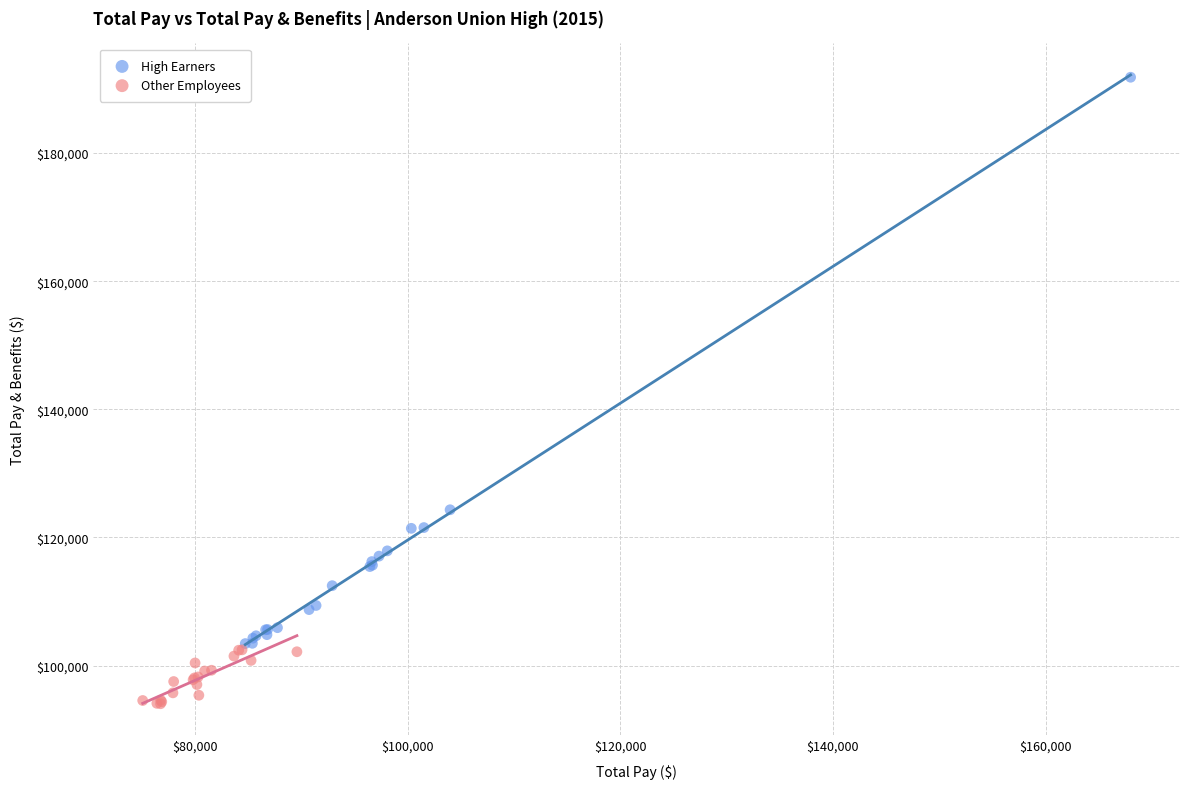

Which series contains the lowest Y value?

Other Employees